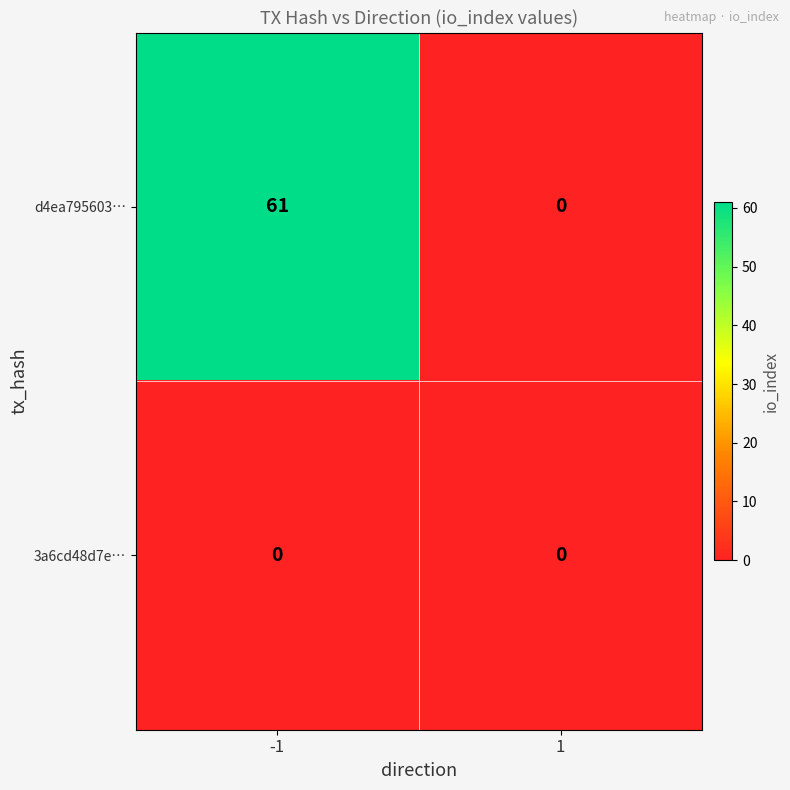

What is the difference between the highest and lowest values at -1?

61